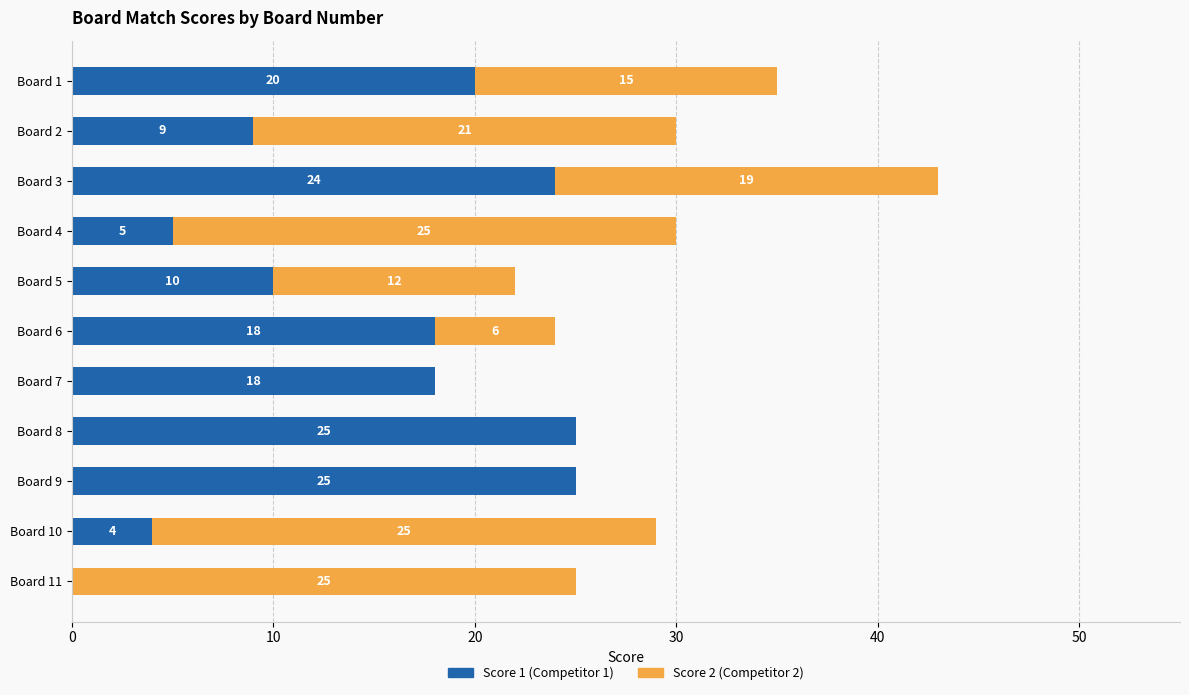

What is the total value across all series at Board 10?

29